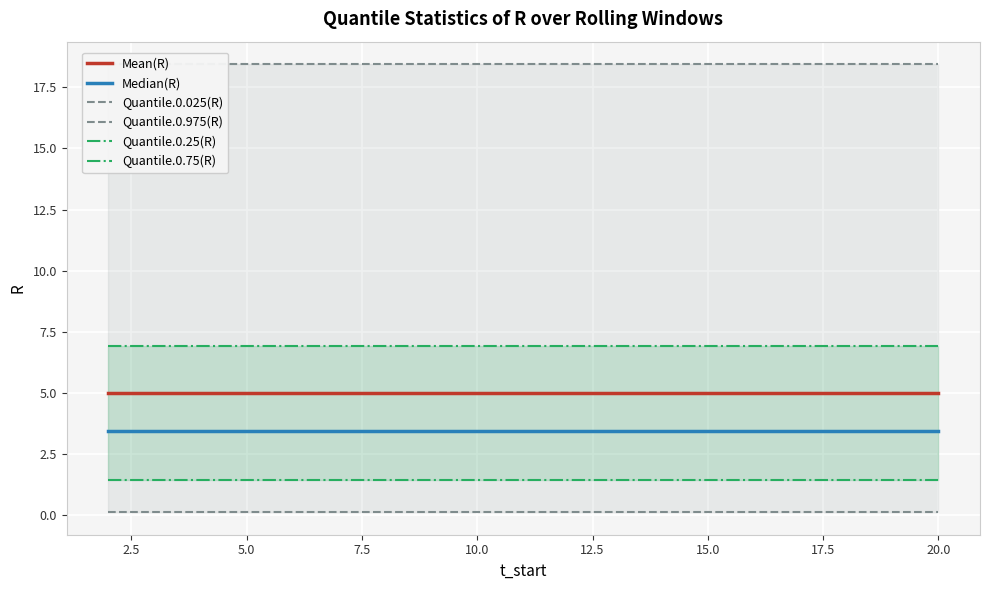

What is the spread (max minus min) of values at 17.5?

18.3